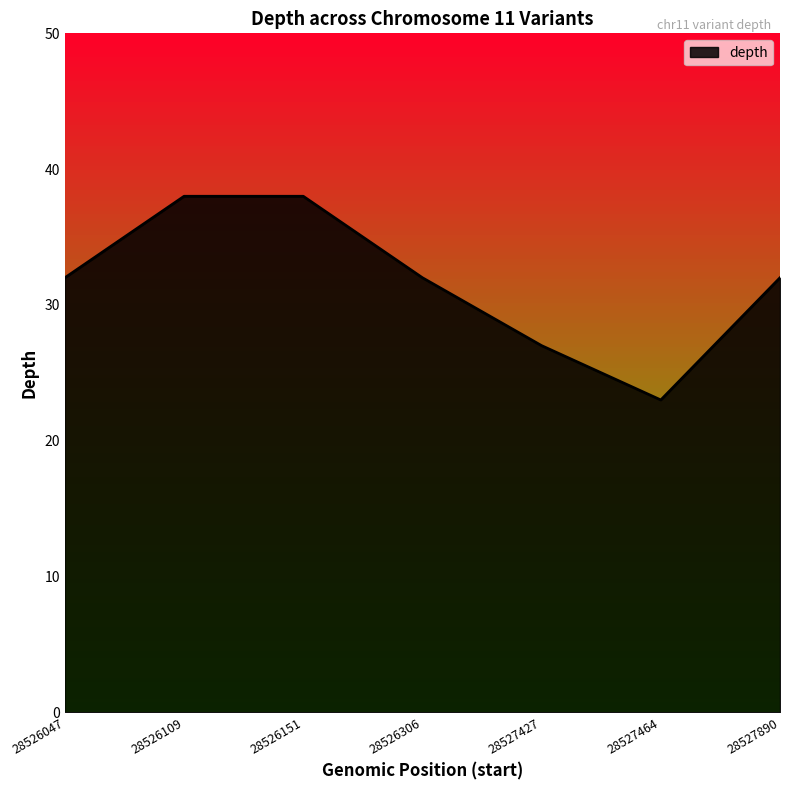

What is the average value?

32